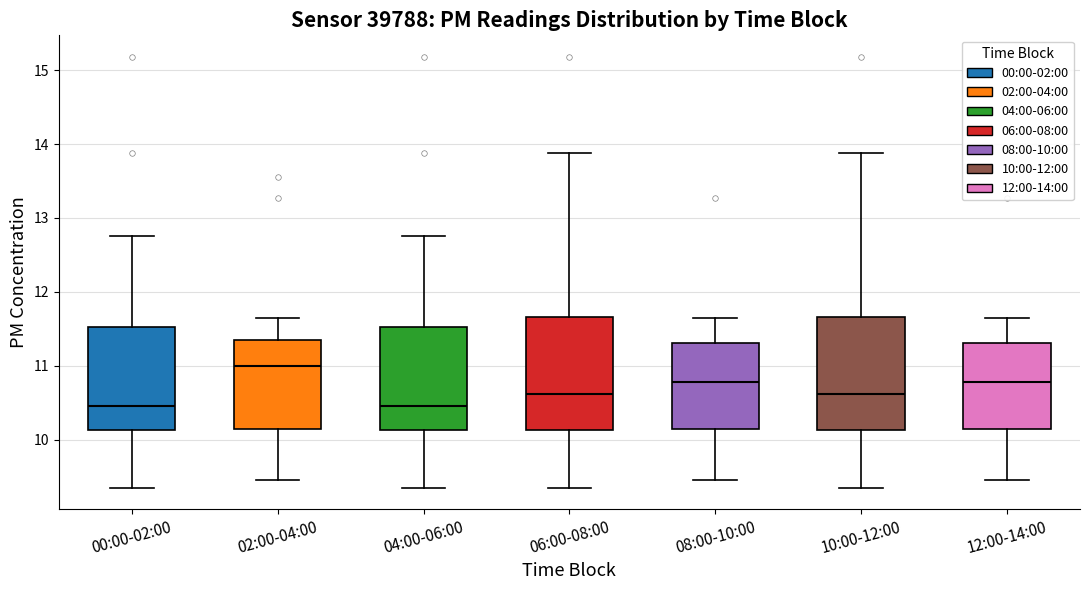

Reading left to right, transcribe this box plot: for each box, give where its median line is, the range the box spans, and where its two whiskers end, as read against the y-axis. The values are not printed on the chart, so give them approximately, as read against the axis.

00:00-02:00: median 10.5, box 10.1 to 11.5, whiskers 9.4 to 12.8
02:00-04:00: median 11.0, box 10.1 to 11.3, whiskers 9.5 to 11.7
04:00-06:00: median 10.5, box 10.1 to 11.5, whiskers 9.4 to 12.8
06:00-08:00: median 10.6, box 10.1 to 11.7, whiskers 9.4 to 13.9
08:00-10:00: median 10.8, box 10.1 to 11.3, whiskers 9.5 to 11.7
10:00-12:00: median 10.6, box 10.1 to 11.7, whiskers 9.4 to 13.9
12:00-14:00: median 10.8, box 10.1 to 11.3, whiskers 9.5 to 11.7